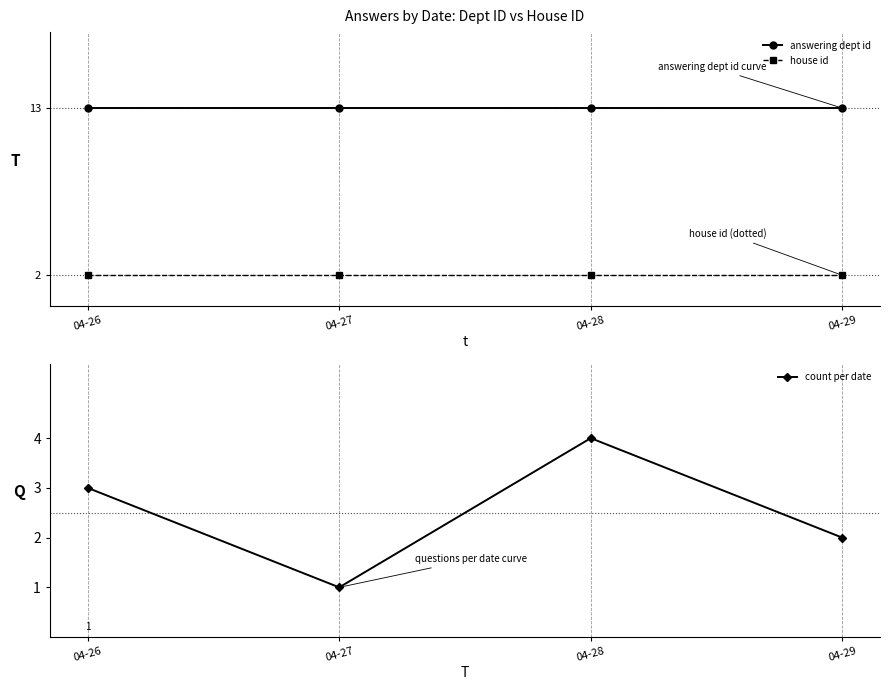

Does the chart have visible grid lines?

No